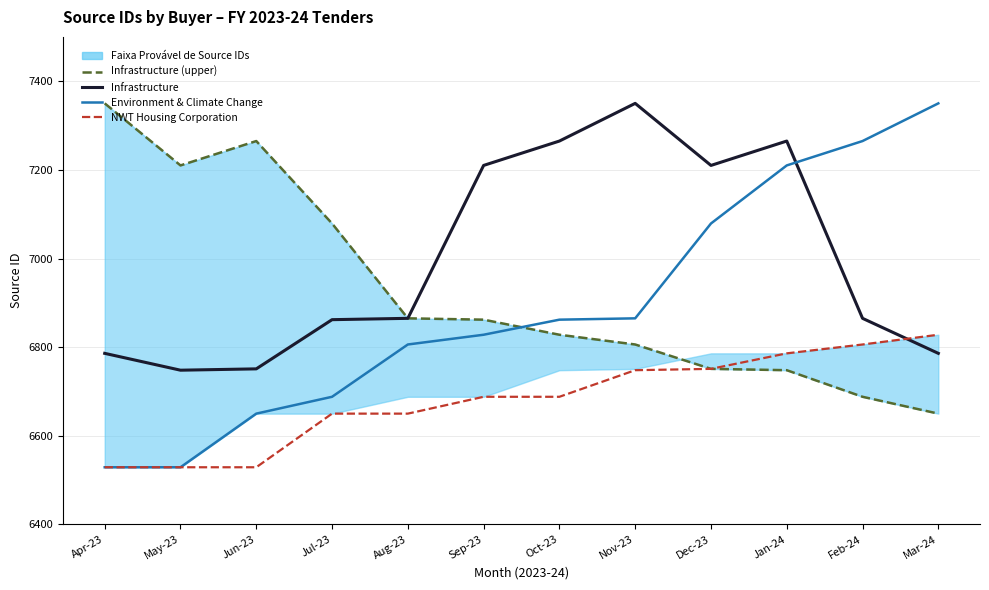

True or false: Infrastructure (upper) and Infrastructure intersect in this chart.

False